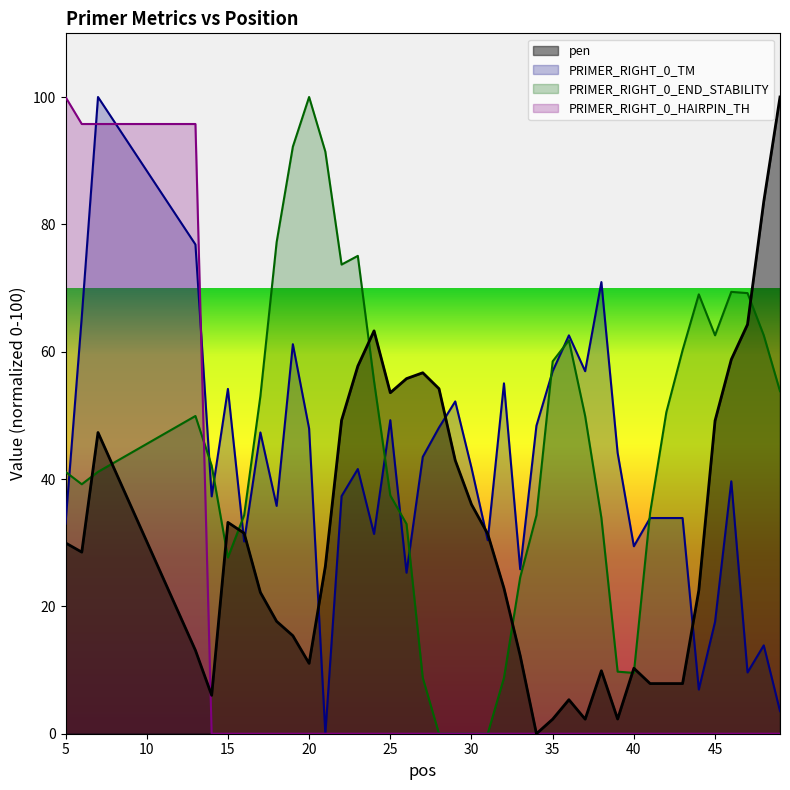

What is the sum of the pen values at 29 and 48?

126.5